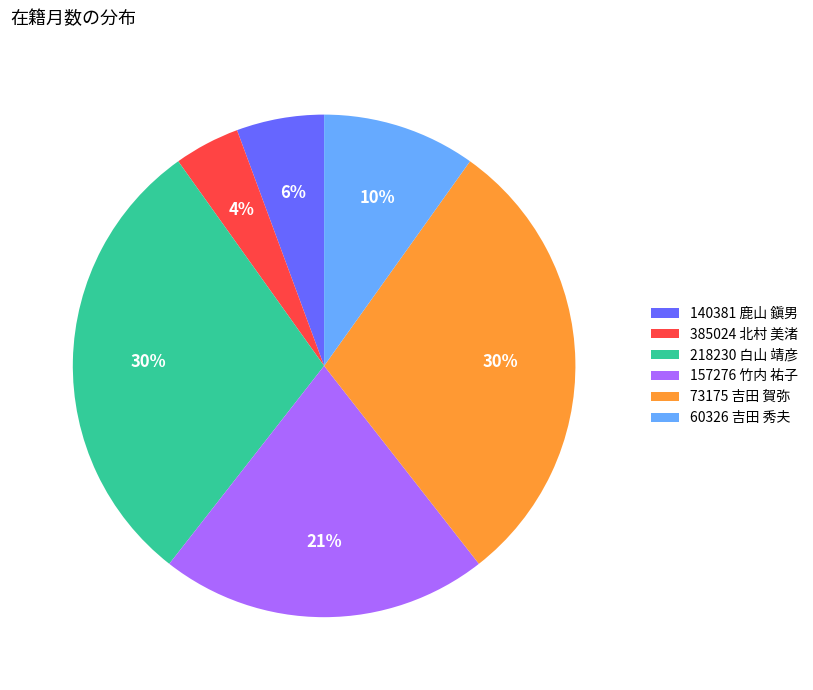

How many slices are in this pie chart?

6